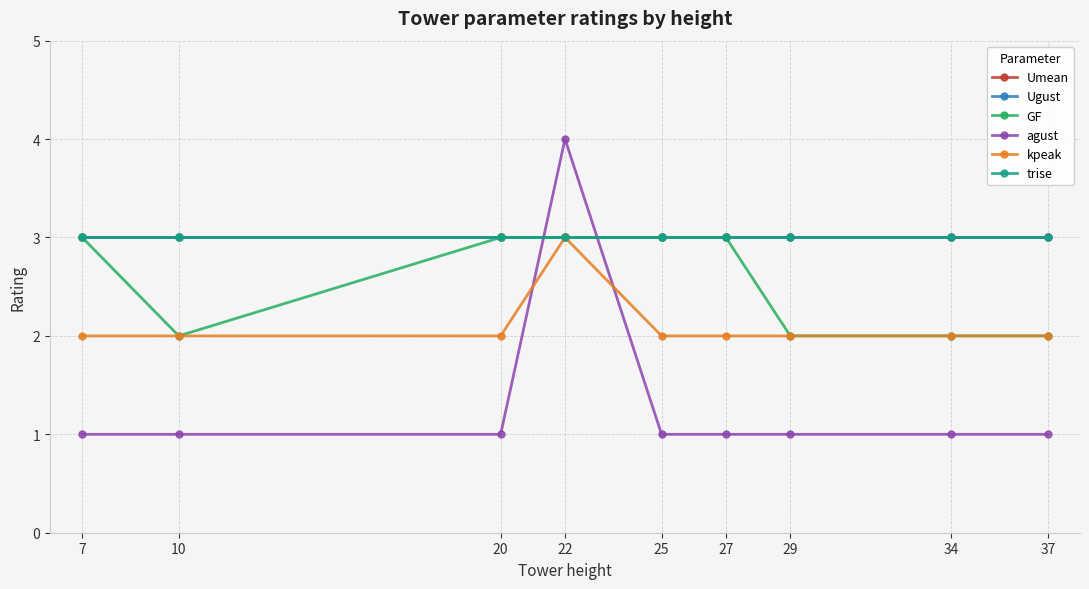

Which category has the lowest value in the GF series?

10